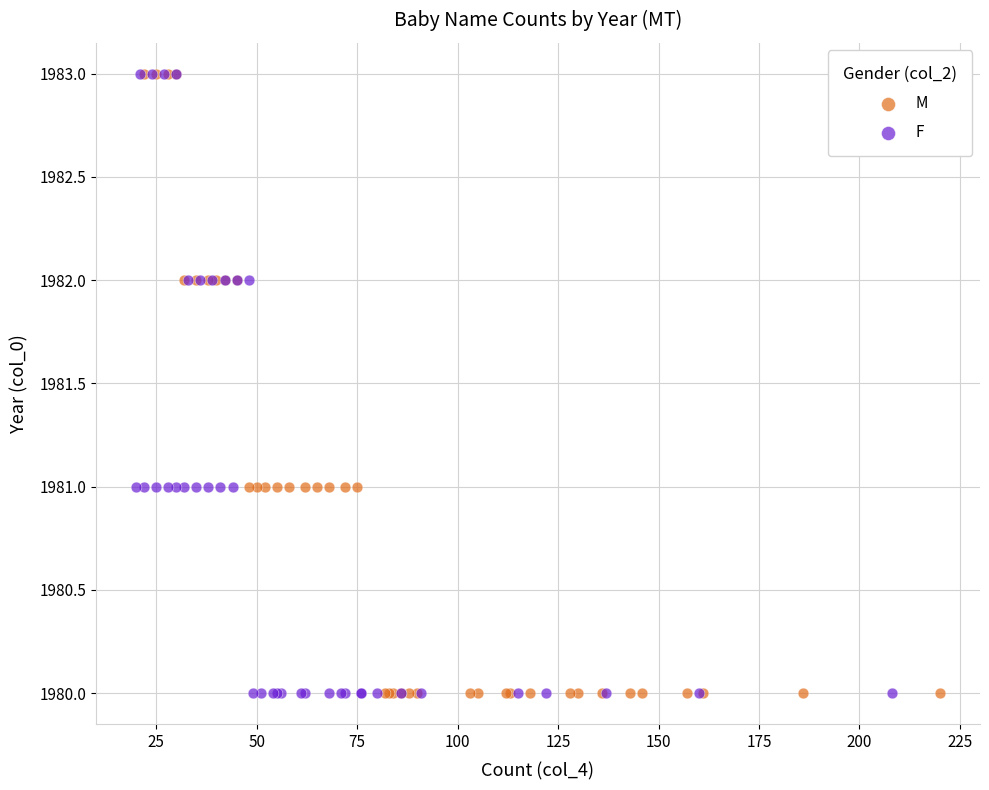

What are all the series names shown in the legend?

M, F